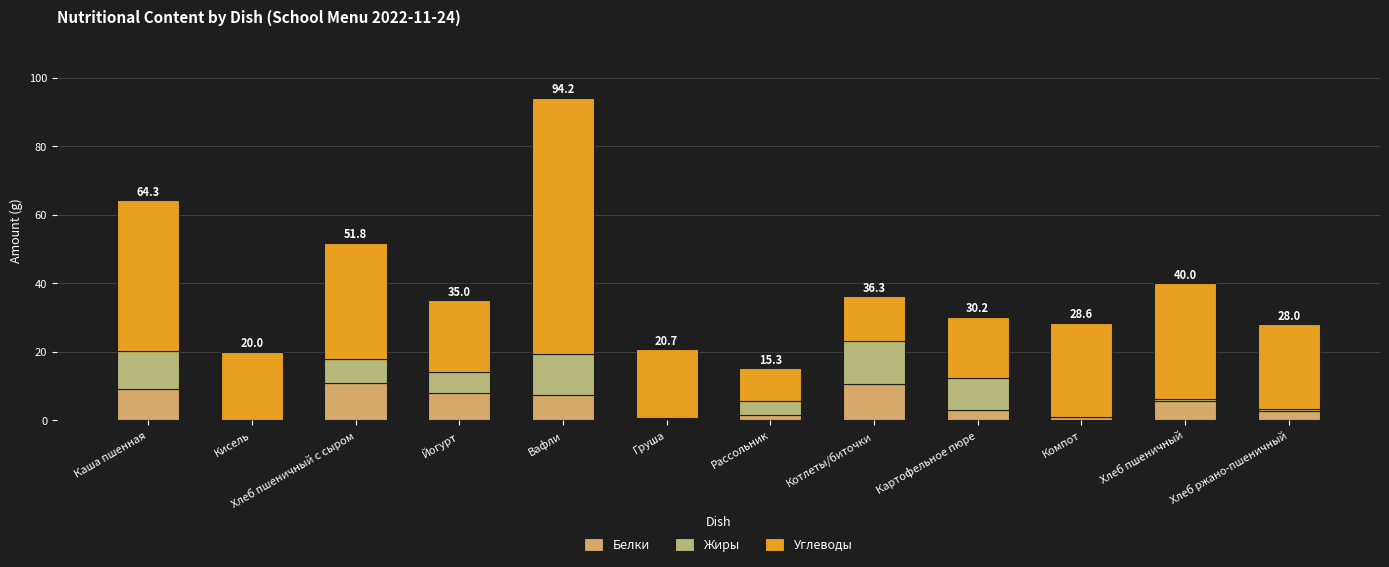

Are the bars grouped side by side (vs. stacked)?

No